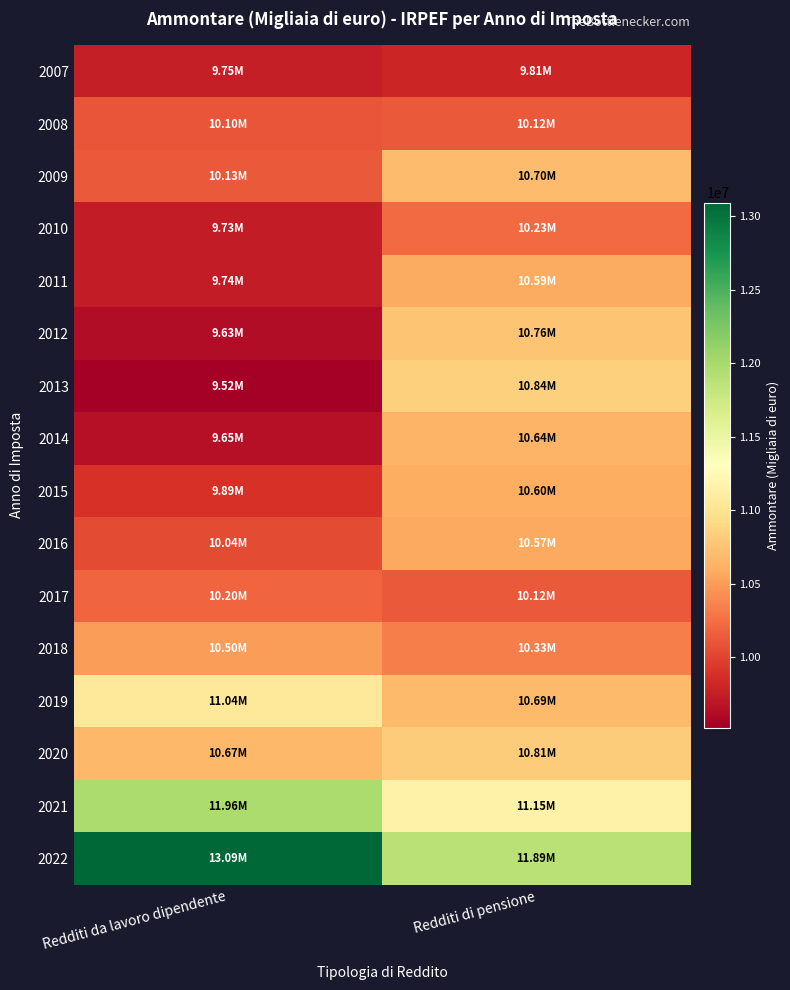

What is the greatest value displayed?

13090837.0